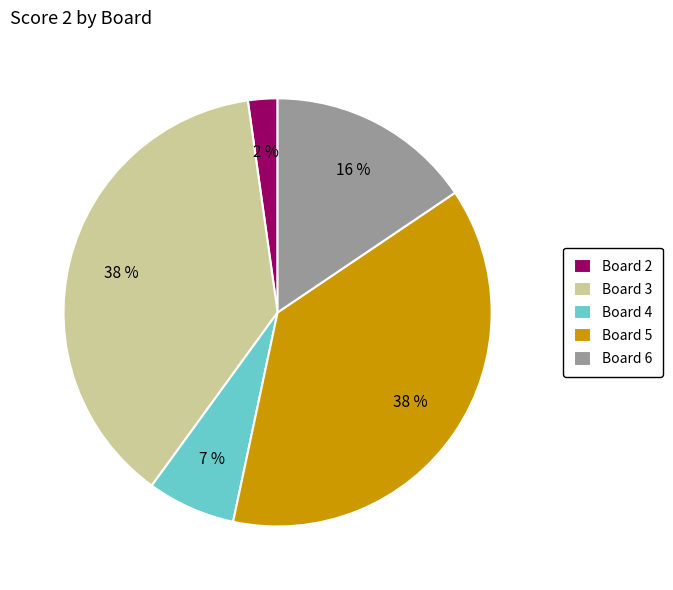

Is the sum of Board 2 and Board 4 greater than half?

No